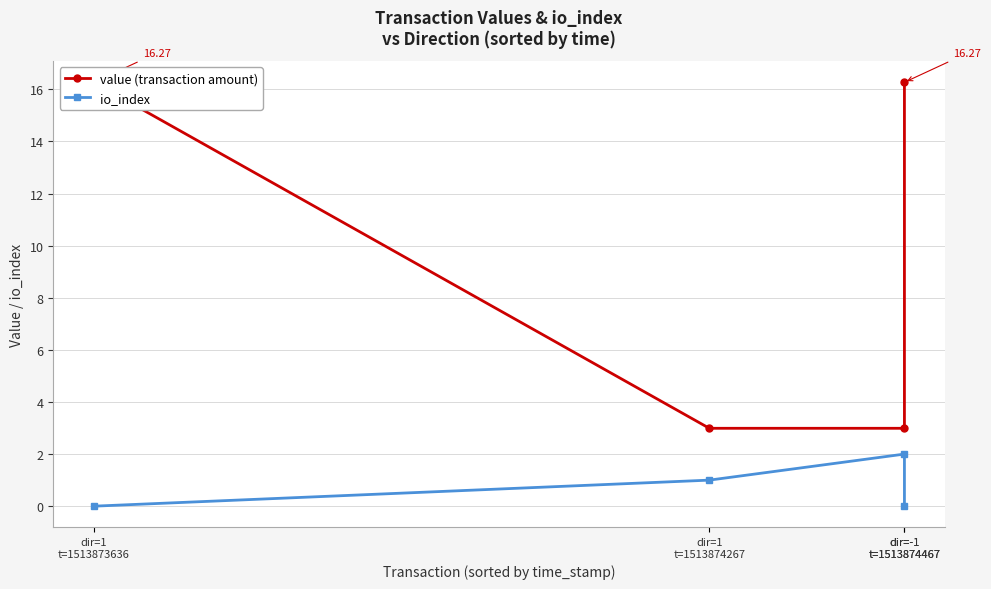

Is it true that io_index equals -0.8 at dir=-1
t=1513874467?

False